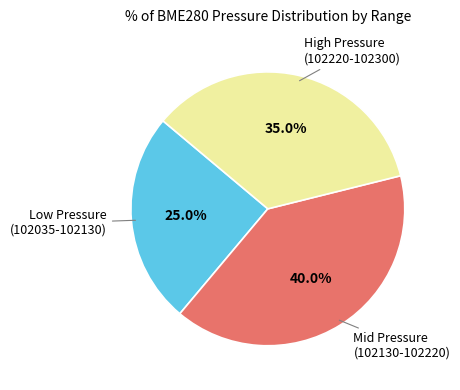

How many slices are in this pie chart?

3